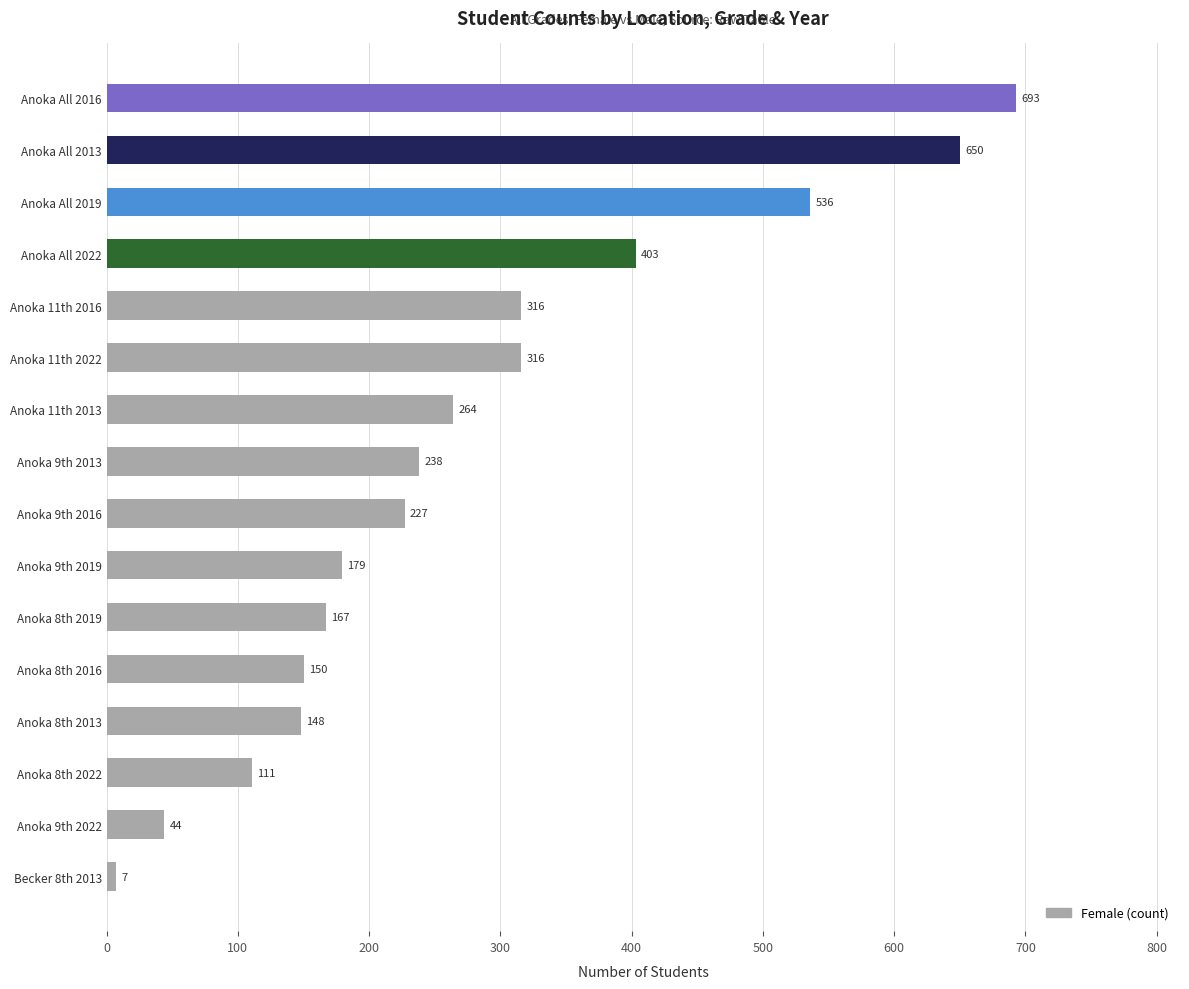

The chart shows a value of 650 at Anoka All 2013. True or false?

True